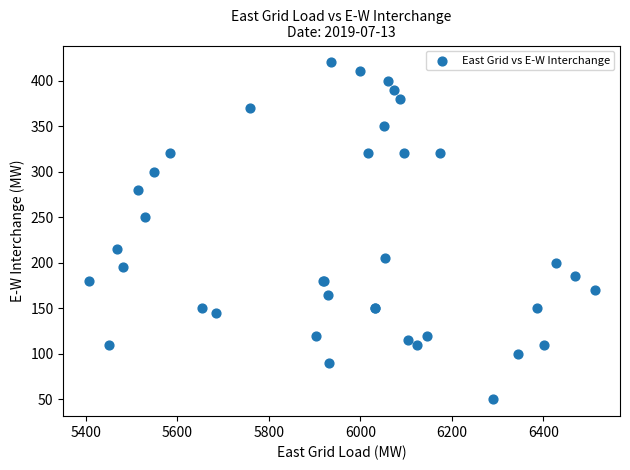

What Y value in the scatter plot is closest to 235?

250